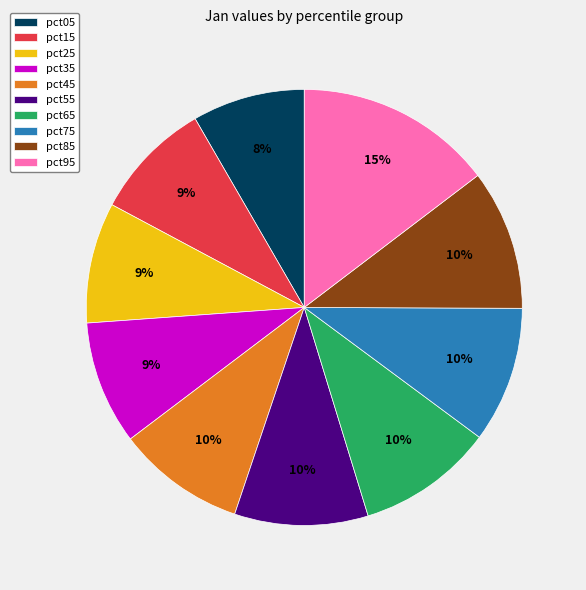

How many segments does this pie chart have?

10